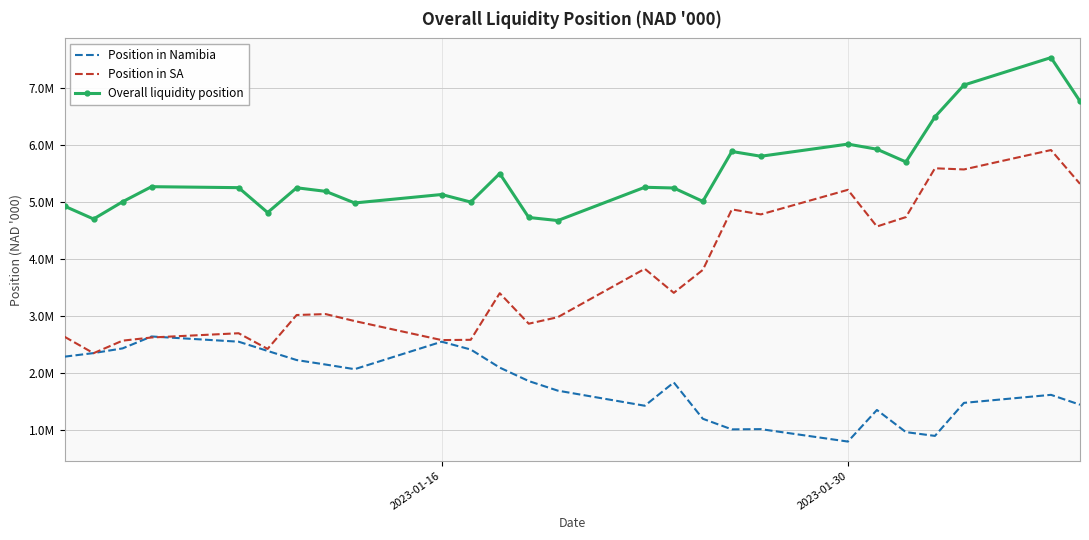

What are all the series names shown in the legend?

Position in Namibia, Position in SA, Overall liquidity position